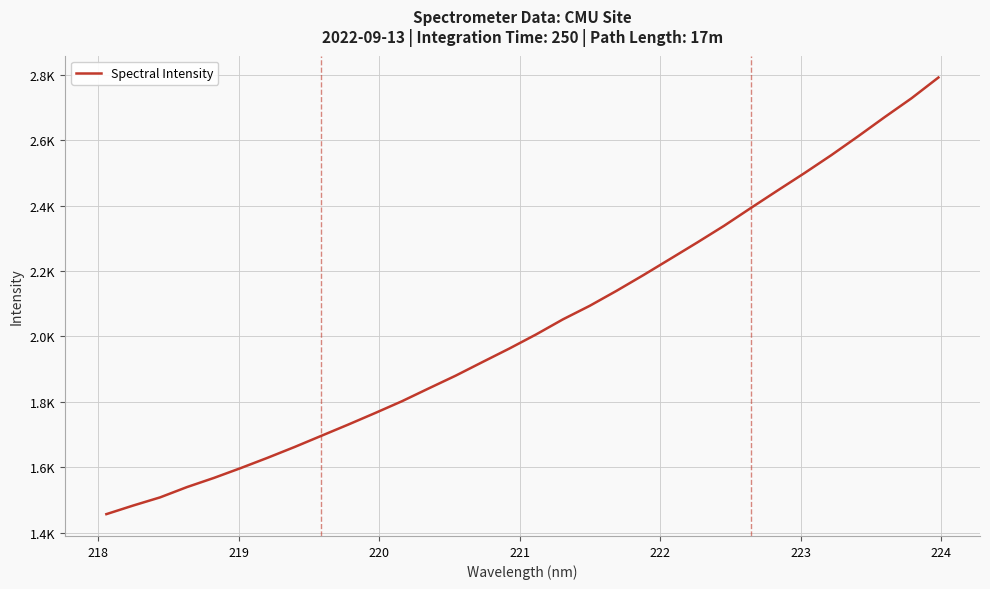

What is the sum of all values?

65080.4